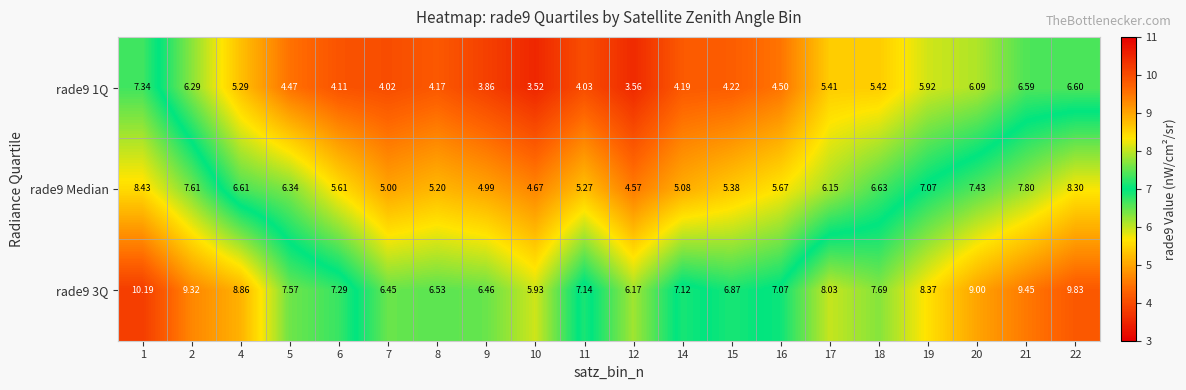

Is the value of rade9 1Q at 22 greater than the value of rade9 3Q at 22?

No